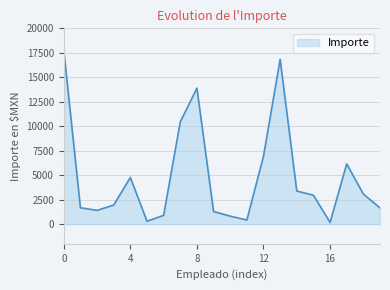

What is the greatest value displayed?

17762.0